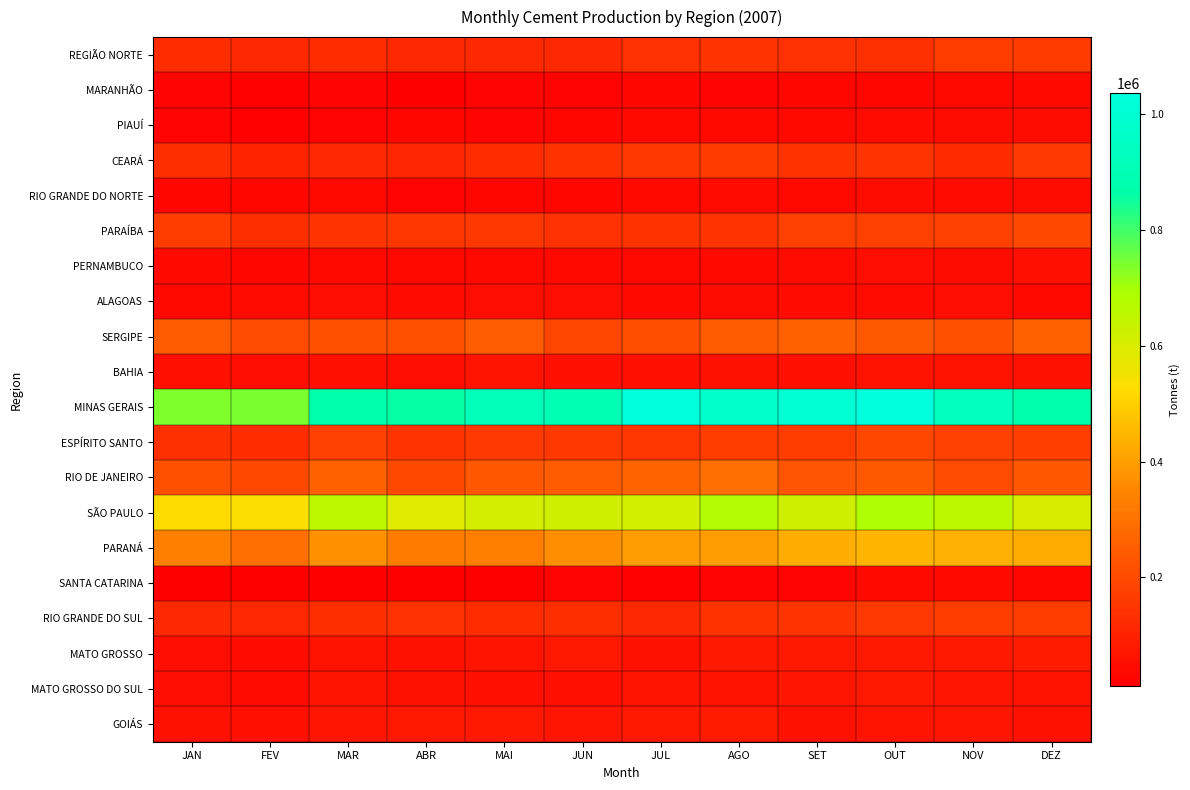

What is the difference between the highest and lowest values at DEZ?

831591